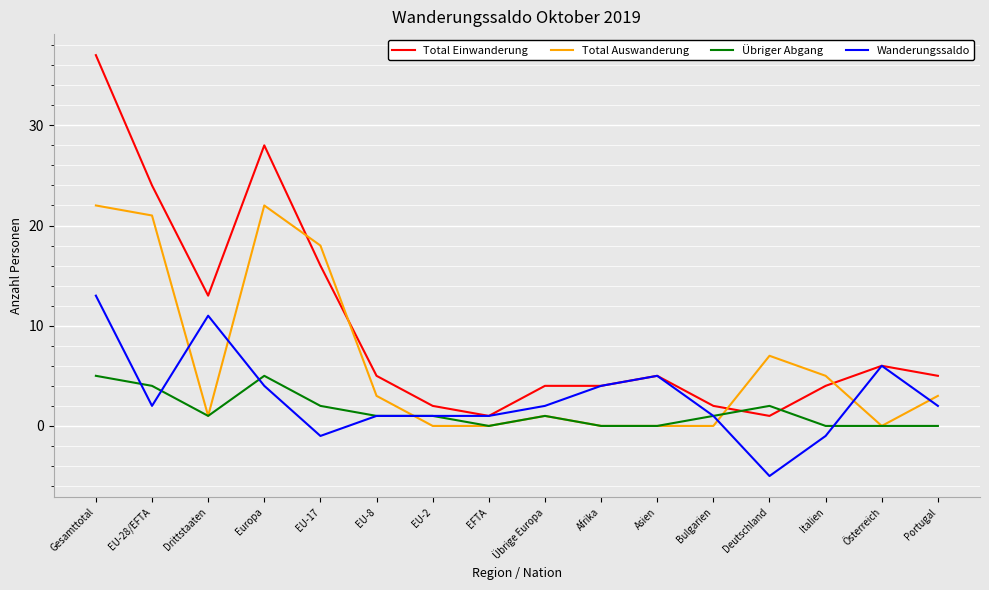

The Total Auswanderung series shows 12 at Asien. True or false?

False